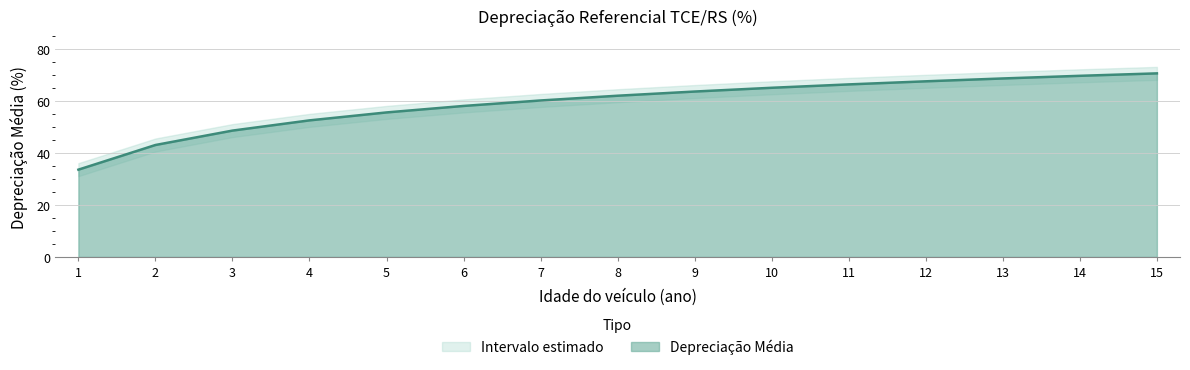

Which category has the lowest value across all series?

1